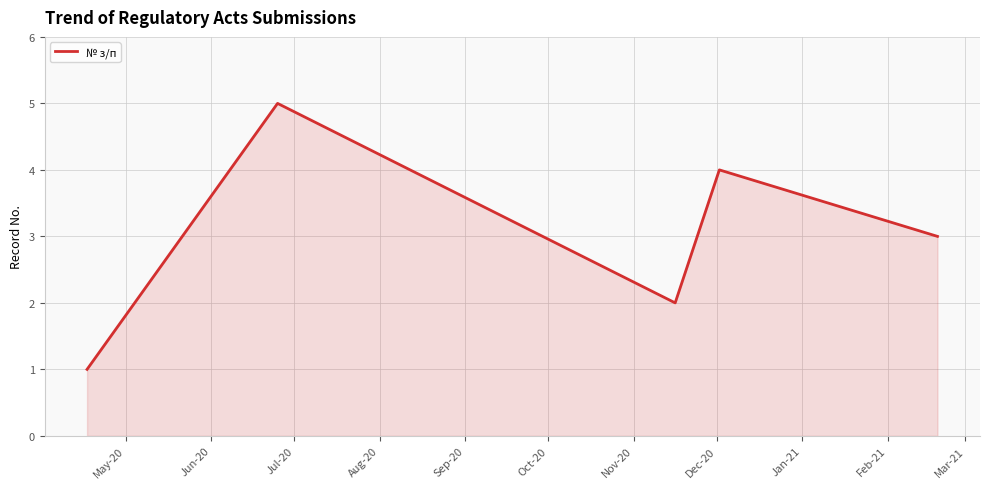

What is the greatest value displayed?

5